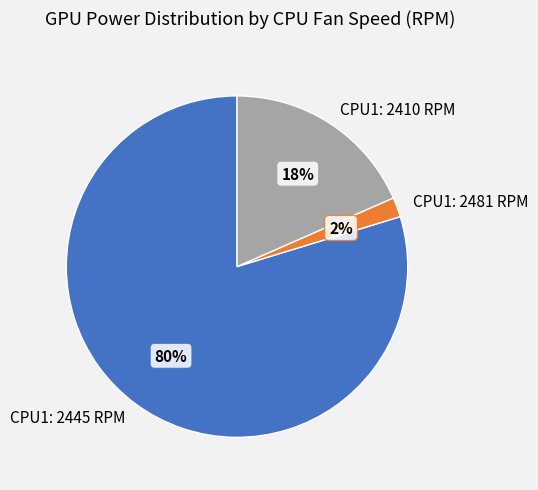

Does any single category account for the majority?

Yes